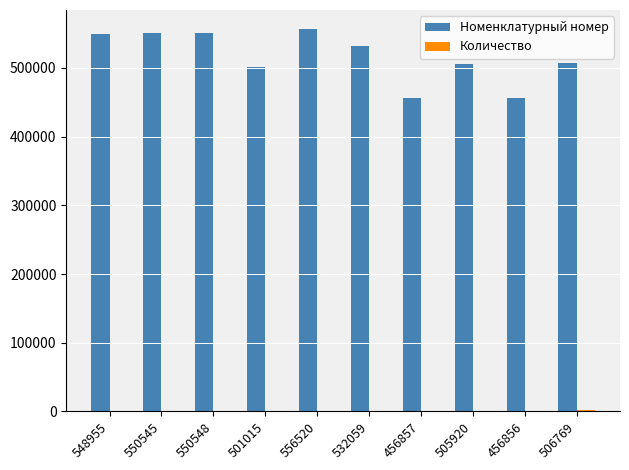

What is the total value across all series at 556520?

556525.0